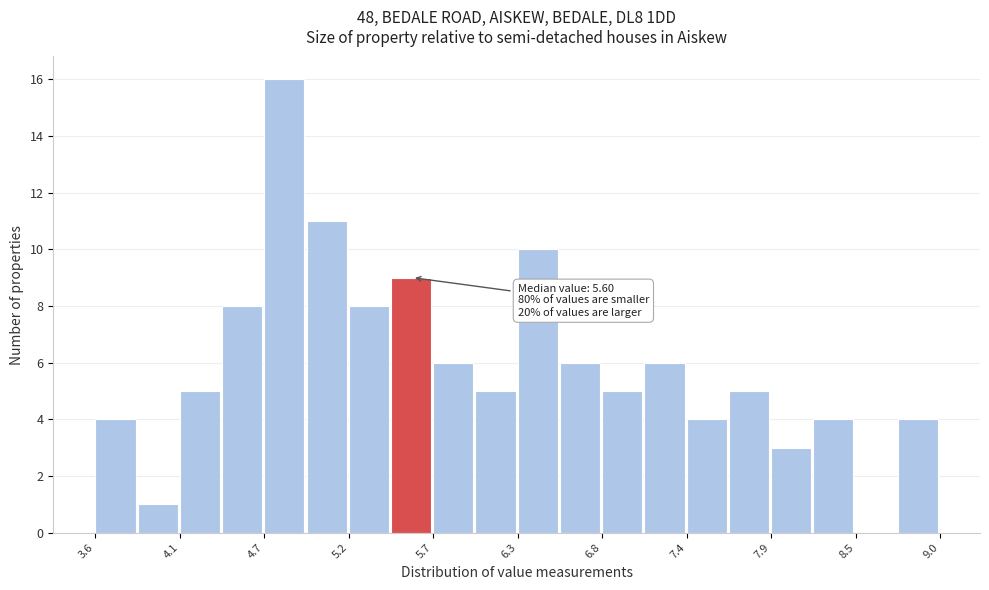

Around what value on the x-axis is the tallest bar? Give the approximate position of its centre, as read against the axis.

4.8